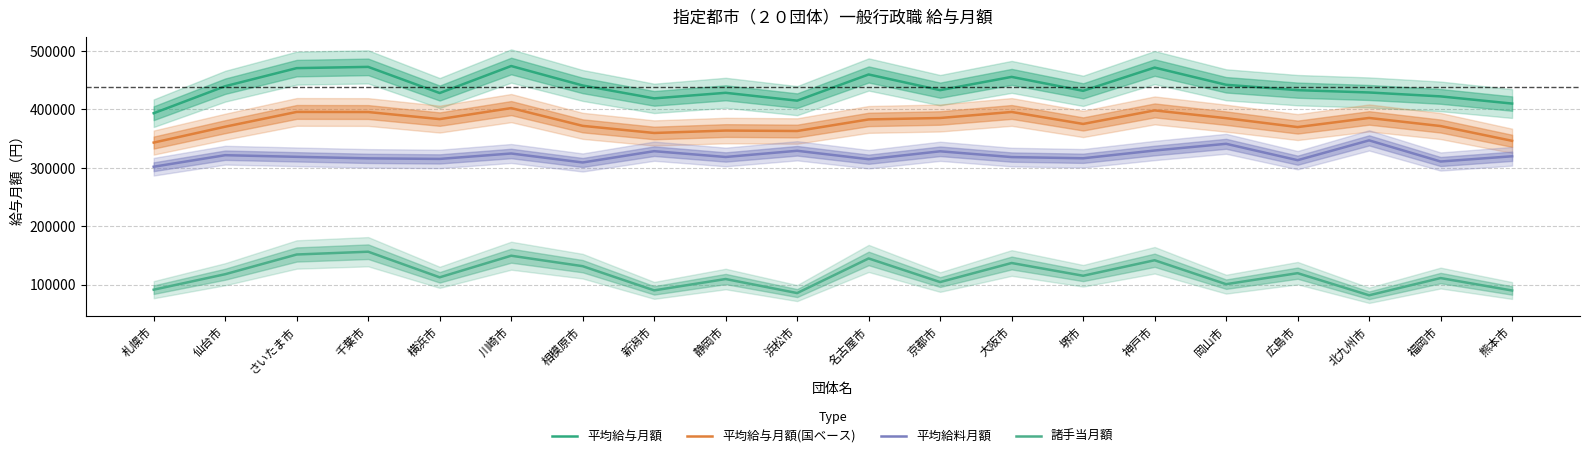

At how many categories does at least one series exceed 418357?

17